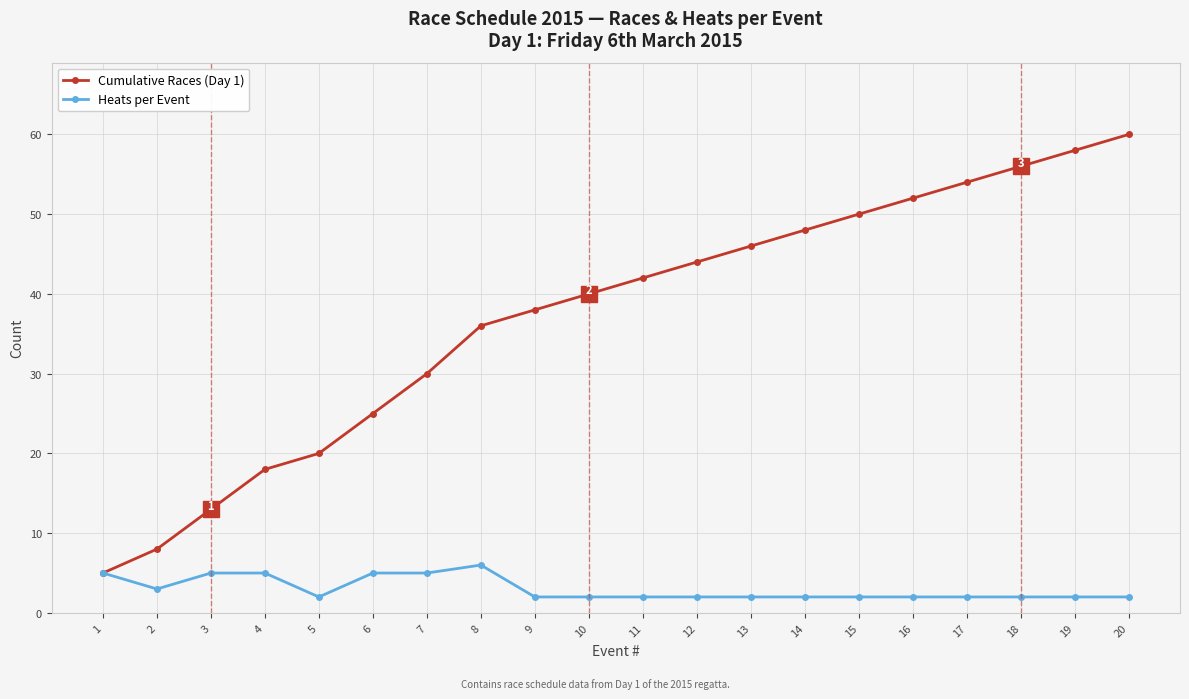

At how many categories does at least one series exceed 35?

13